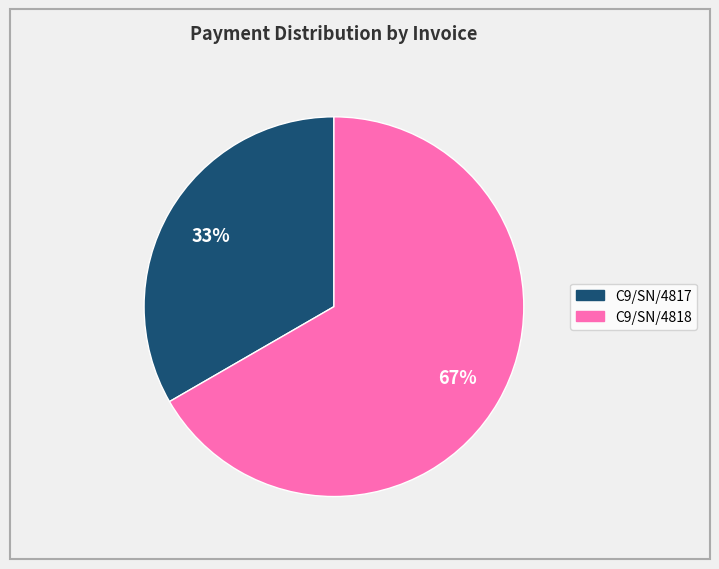

Between C9/SN/4817 and C9/SN/4818, which is larger?

C9/SN/4818